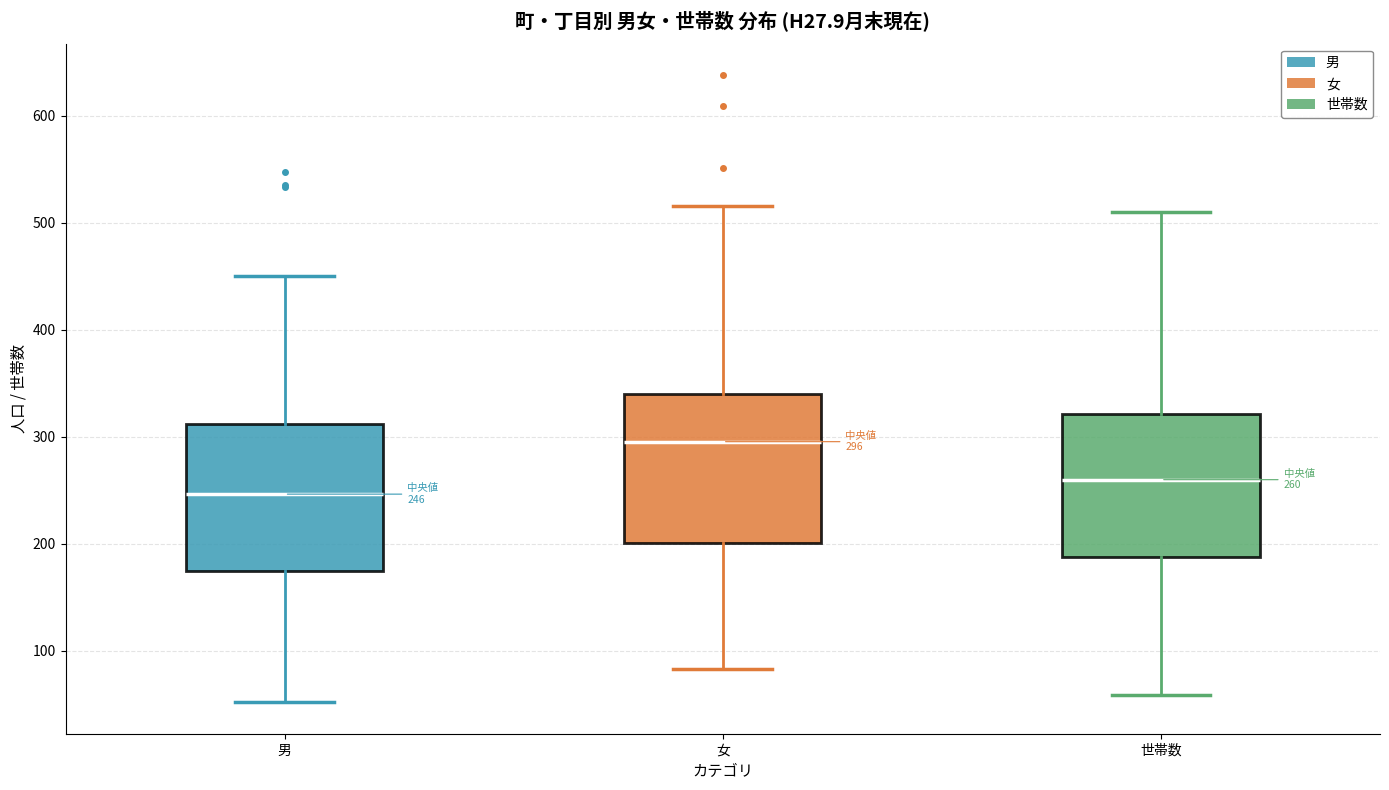

Which box has the lowest median line?

男